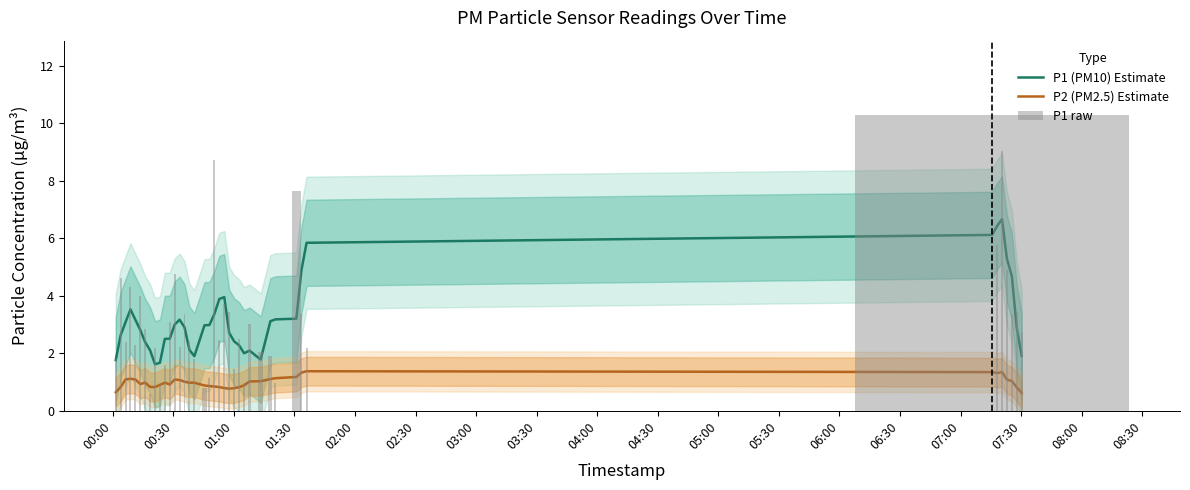

Reading left to right, transcribe all the data shown in this chart.

P1 (PM10) Estimate: 1.8	2.6	3.1	3.5	3.2	2.8	2.4	2.1	1.6	1.7	2.5	2.5	3.0	3.2	2.9	2.1	1.9	3.0	3.0	3.4	3.9	4.0	2.7	2.4	2.3	2.0	2.1	1.8	3.1	3.2	3.2	4.9	5.8	6.1	6.4	6.7	5.3	4.7	2.9	1.9
P2 (PM2.5) Estimate: 0.6	0.8	1.1	1.1	1.1	0.9	1.0	0.8	0.8	0.9	1.0	0.9	1.1	1.1	1.0	1.0	1.0	0.9	0.9	0.8	0.8	0.8	0.8	0.8	0.8	0.9	1.0	1.0	1.1	1.1	1.2	1.3	1.4	1.3	1.3	1.3	1.1	1.0	0.8	0.6
P1 raw: 1.8	4.6	2.4	4.3	2.3	4.0	2.8	0.6	2.2	0.9	1.6	3.1	4.8	2.2	3.4	2.4	1.8	0.8	1.1	8.7	2.5	3.7	3.4	1.4	2.5	1.0	3.0	2.0	1.9	0.9	7.7	3.4	2.2	10.3	5.8	9.0	4.9	3.4	3.4	2.8